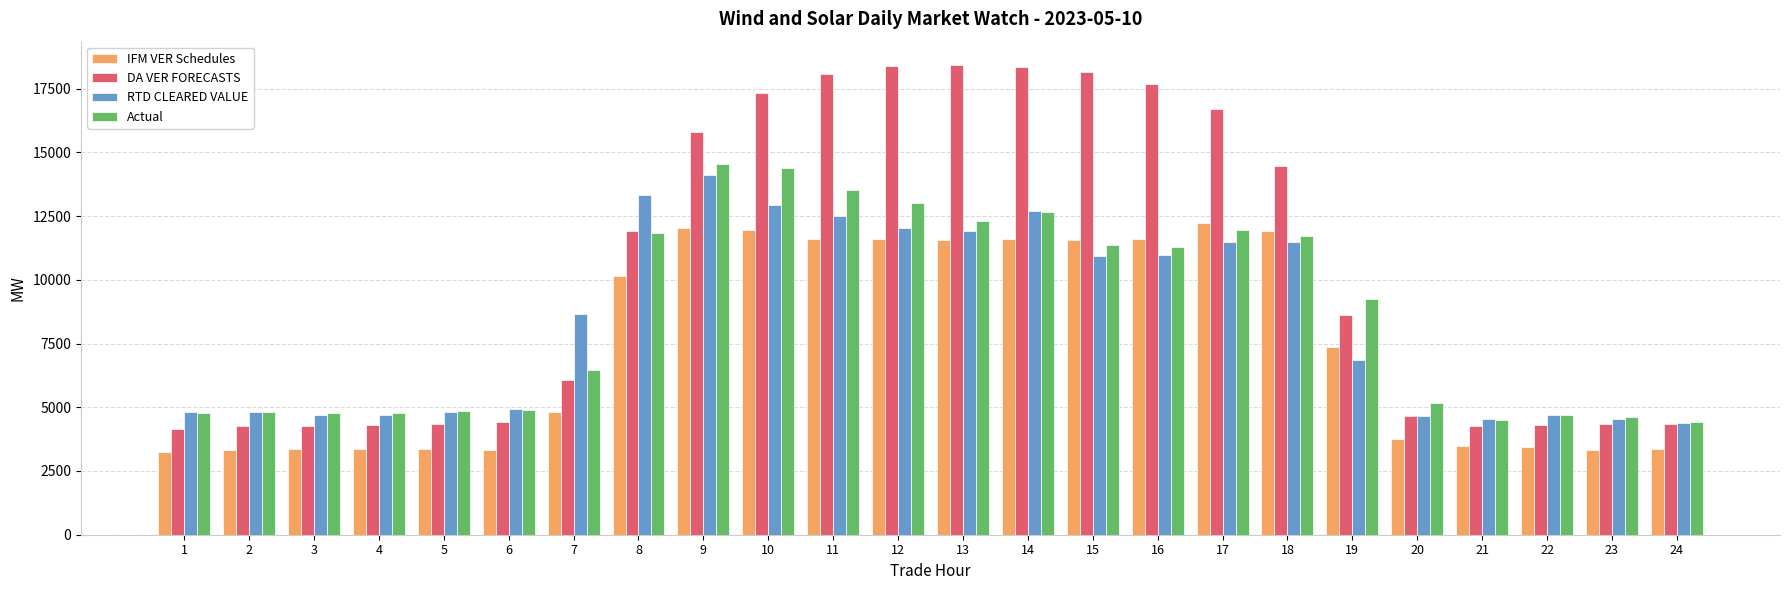

The value of DA VER FORECASTS at 23 is 2227.9. True or false?

False